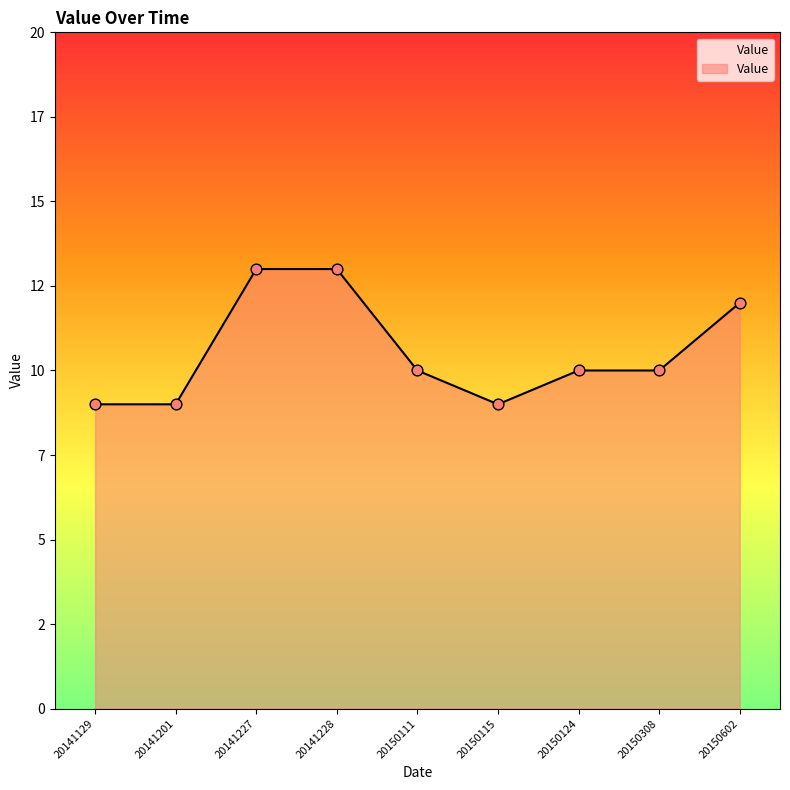

Approximately how many times larger is the value at 20141228 compared to 20150602?

1.1